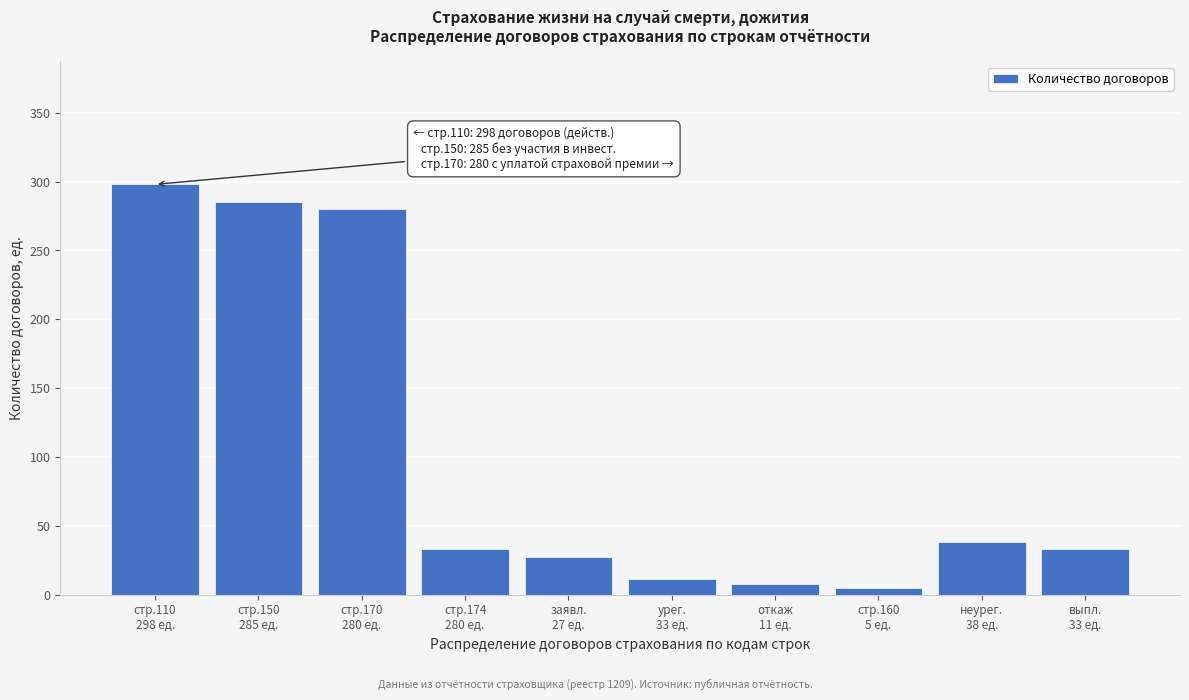

Reading left to right, transcribe all the data shown in this chart.

298	285	280	33	27	11	8	5	38	33